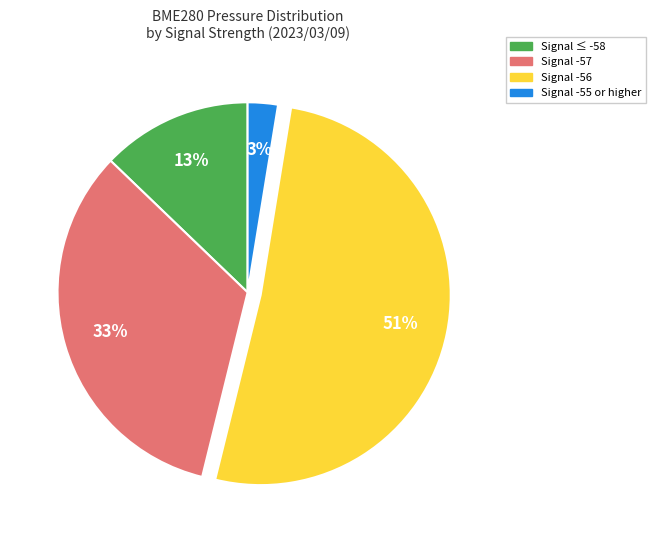

Does any single category account for the majority?

Yes